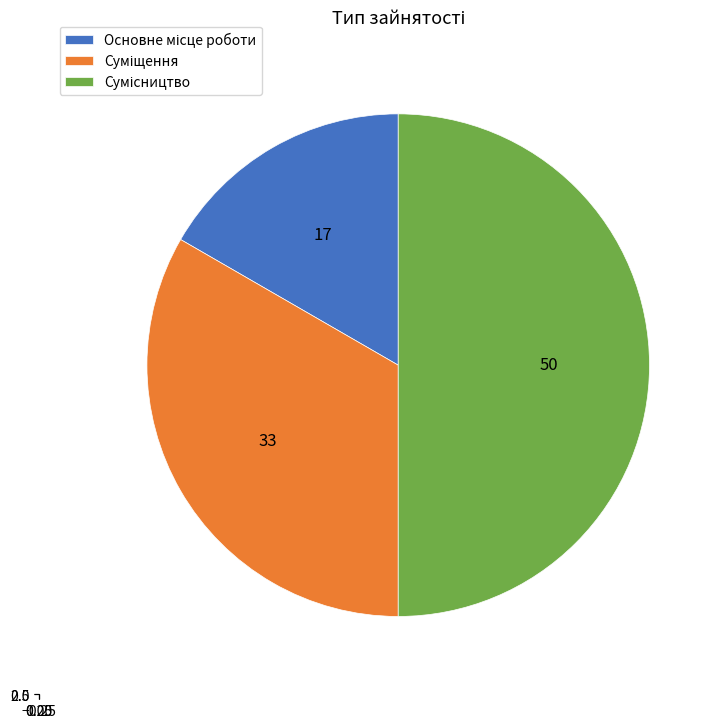

Rank the categories by value from highest to lowest.

Сумісництво, Суміщення, Основне місце роботи